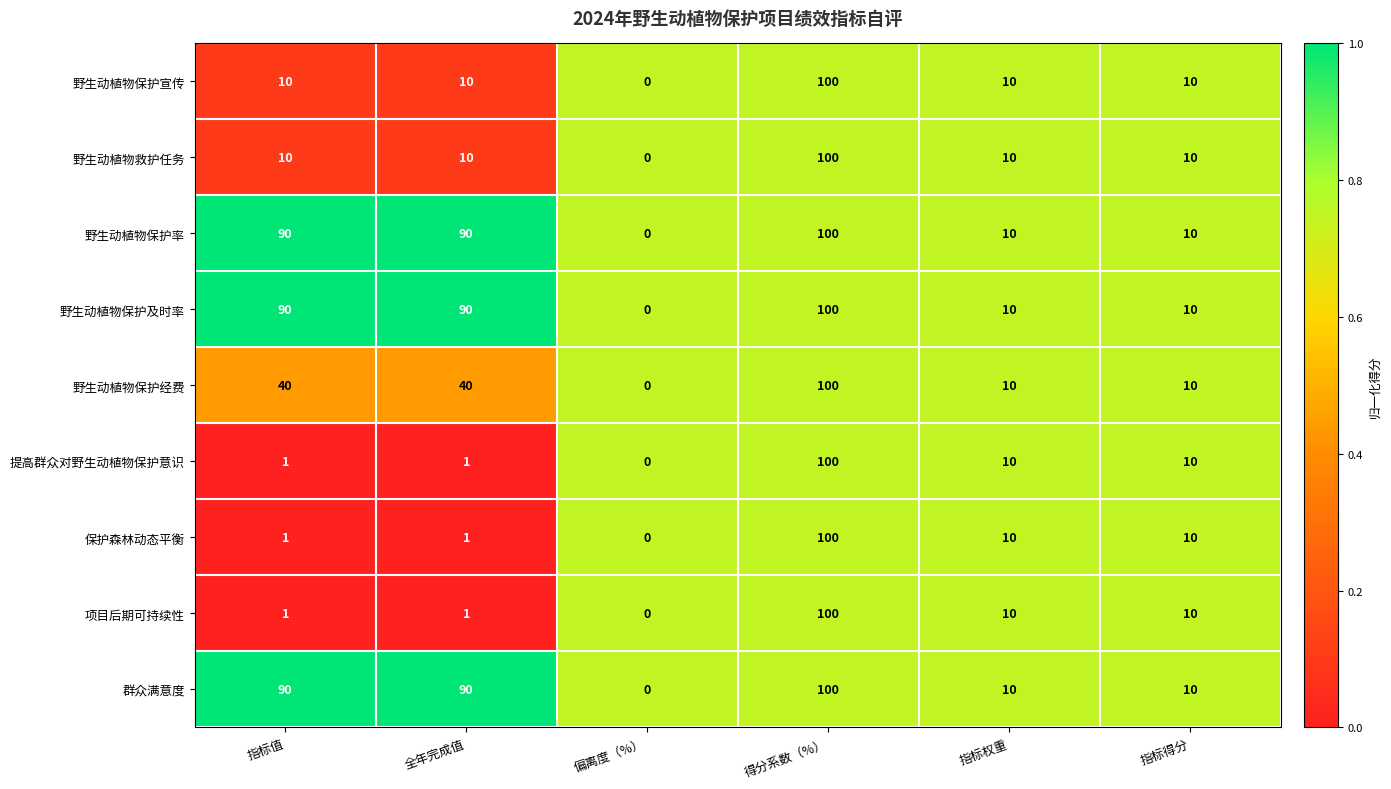

What is the spread (max minus min) of values at 全年完成值?

89